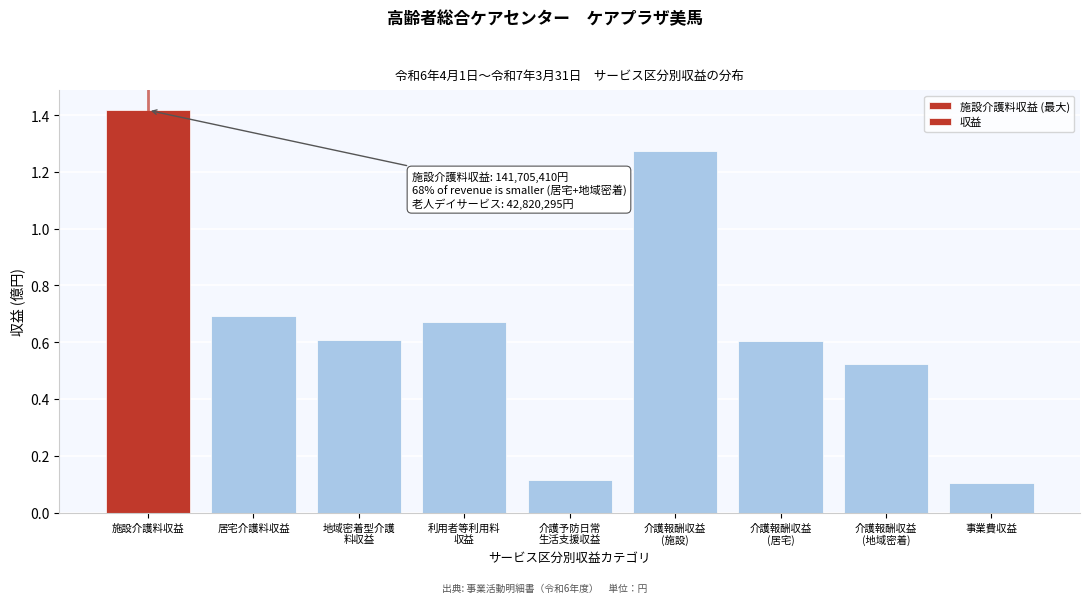

What is the value of the 9th bar from the left?

0.1